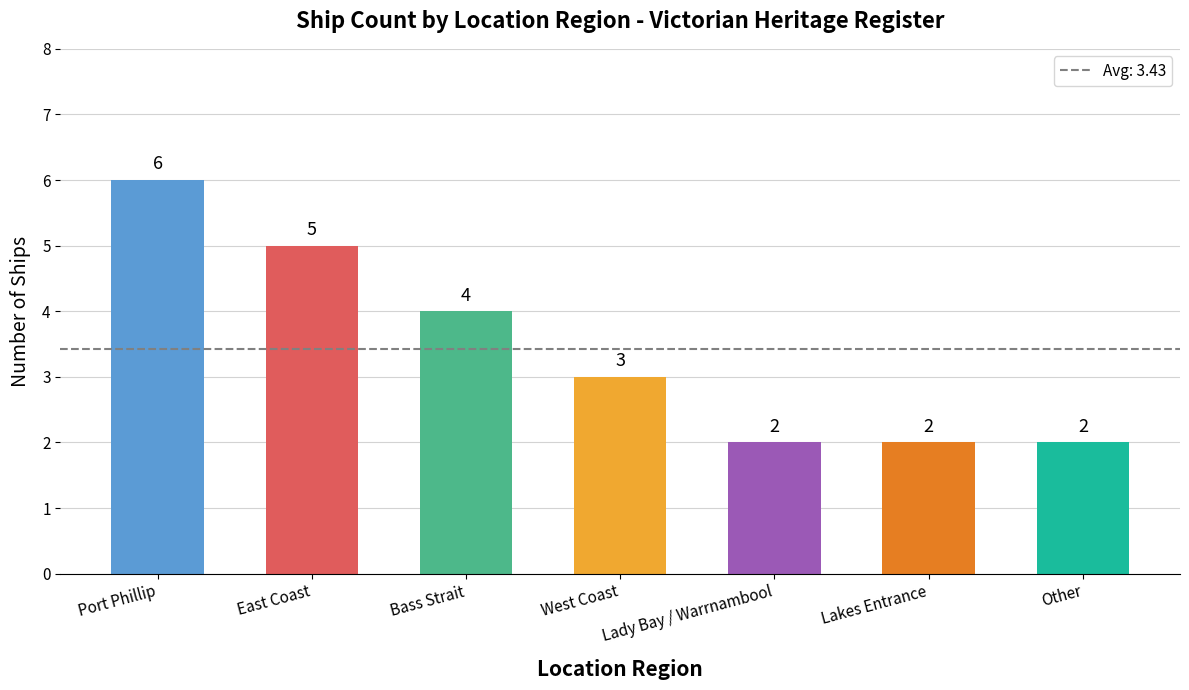

What is the label of the 7th bar from the left?

Other